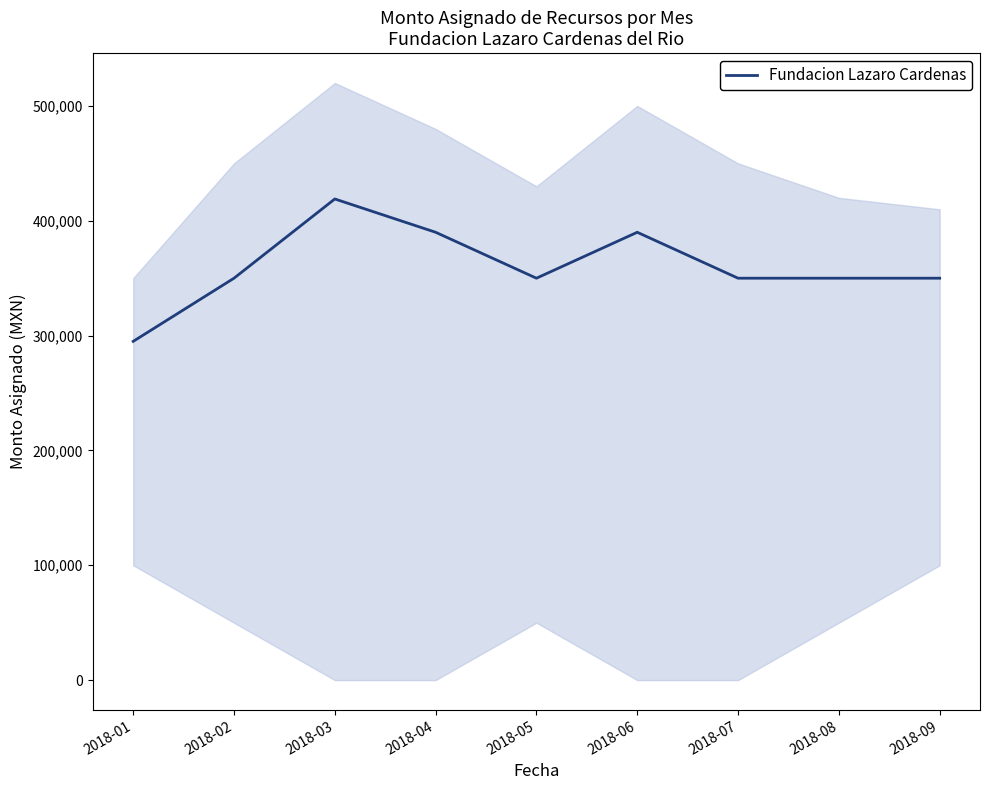

The chart shows a value of 632528 at 2018-04. True or false?

False